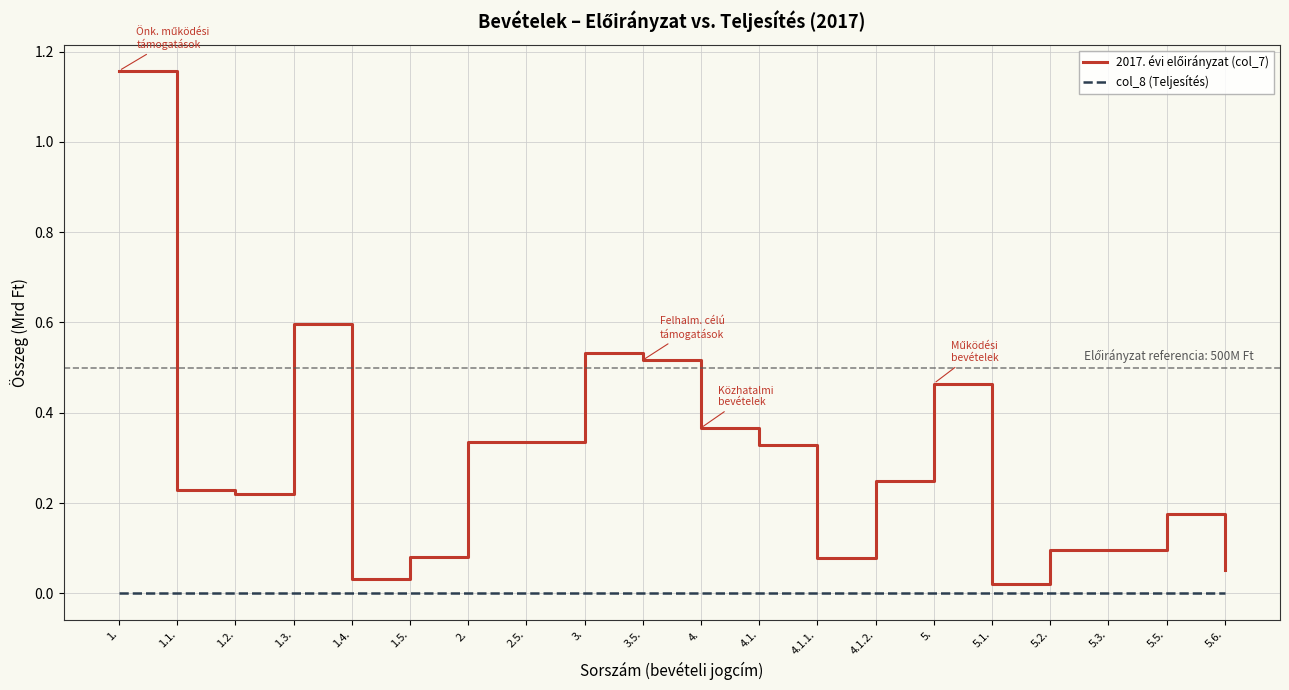

What position from the left is 4.1.2.?

14